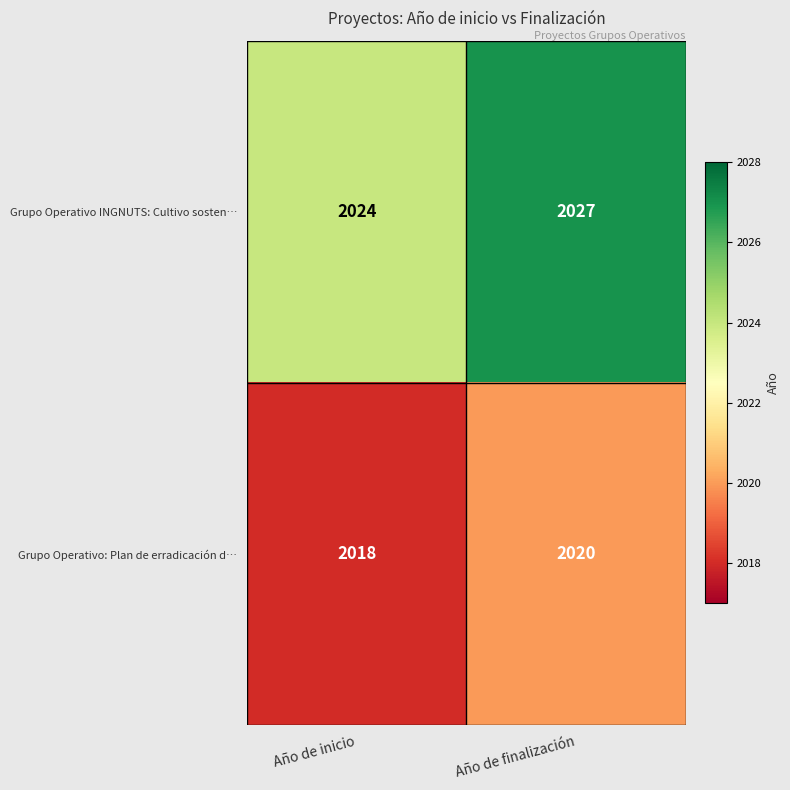

What is the maximum value shown in the chart?

2027